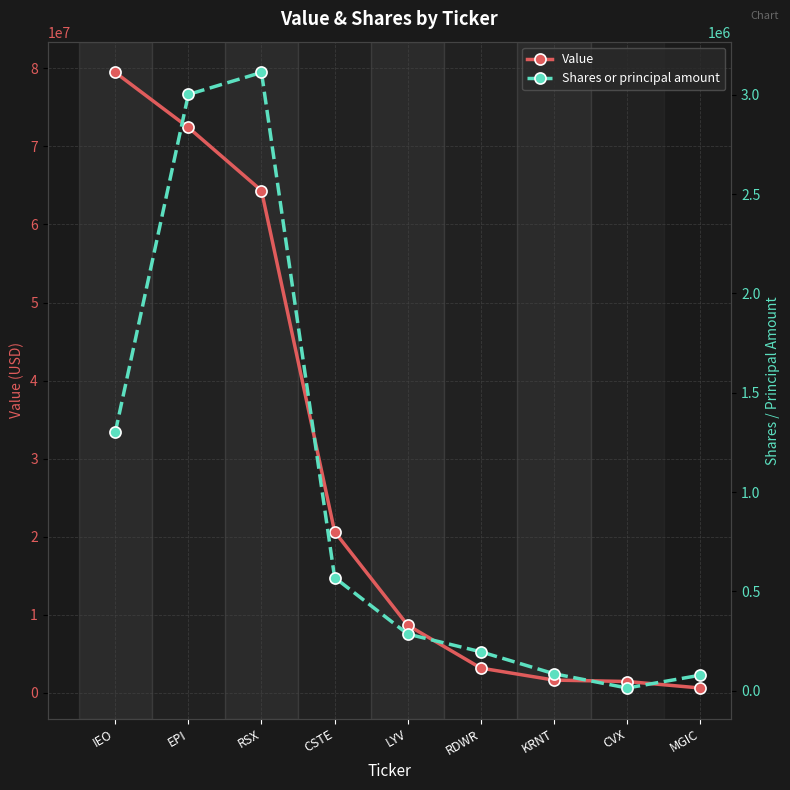

Is the value of Value at CSTE greater than the value of Shares or principal amount at RDWR?

Yes